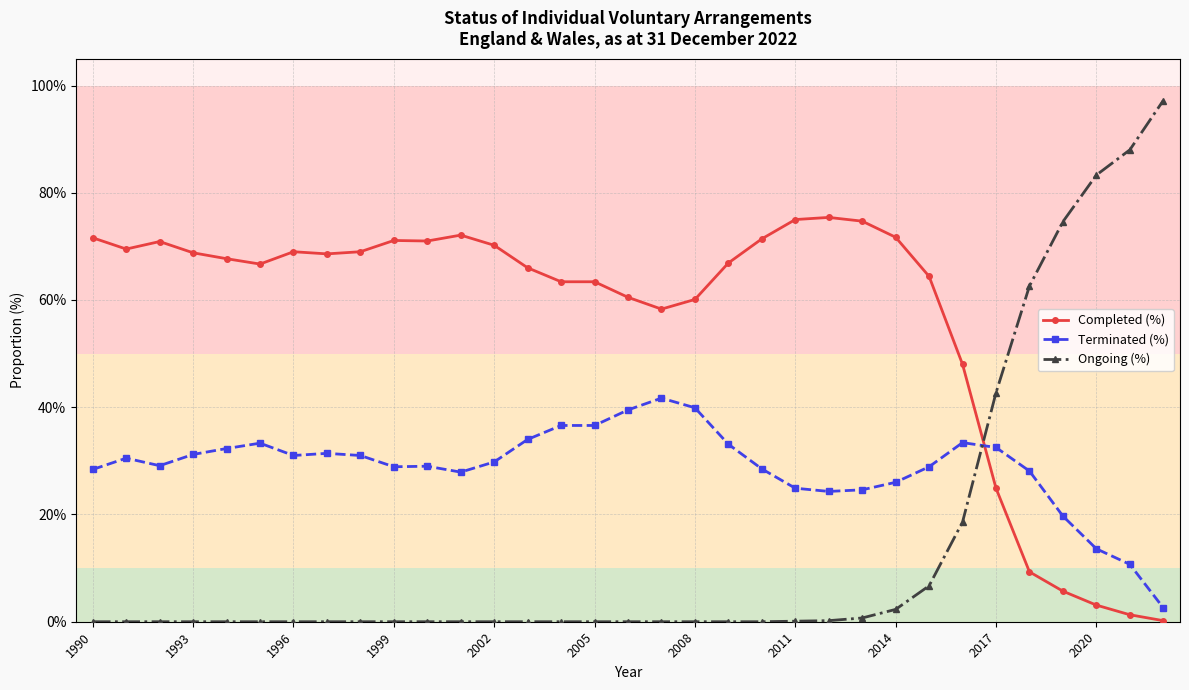

What are all the series names shown in the legend?

Completed (%), Terminated (%), Ongoing (%)